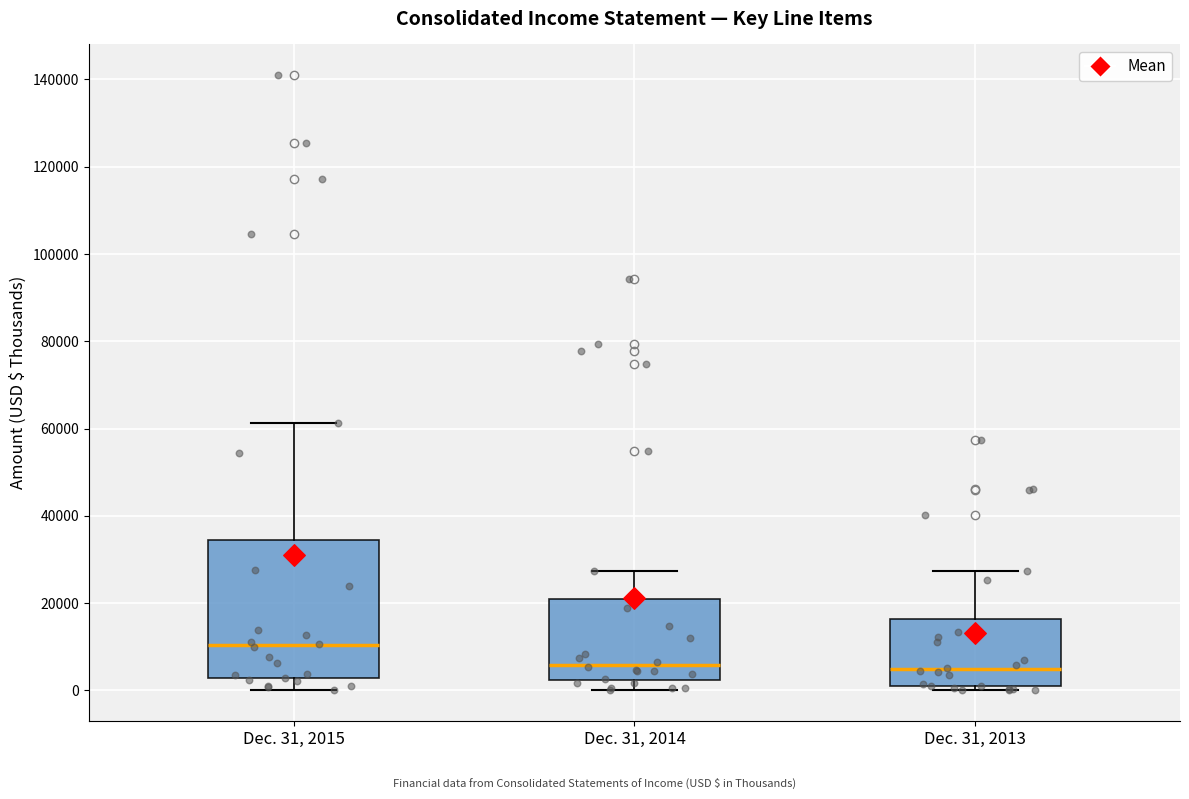

Where does the upper whisker of the box for Dec. 31, 2013 end on the y-axis? The values are not printed on the chart, so give them approximately, as read against the axis.

28000